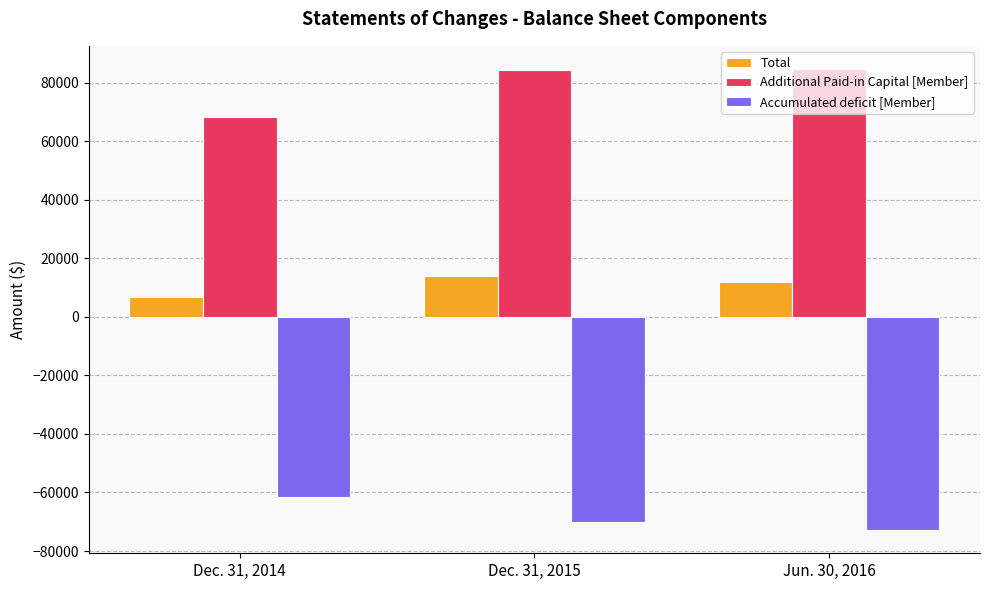

What is the difference between the maximum and second lowest values in the Total series?

2256